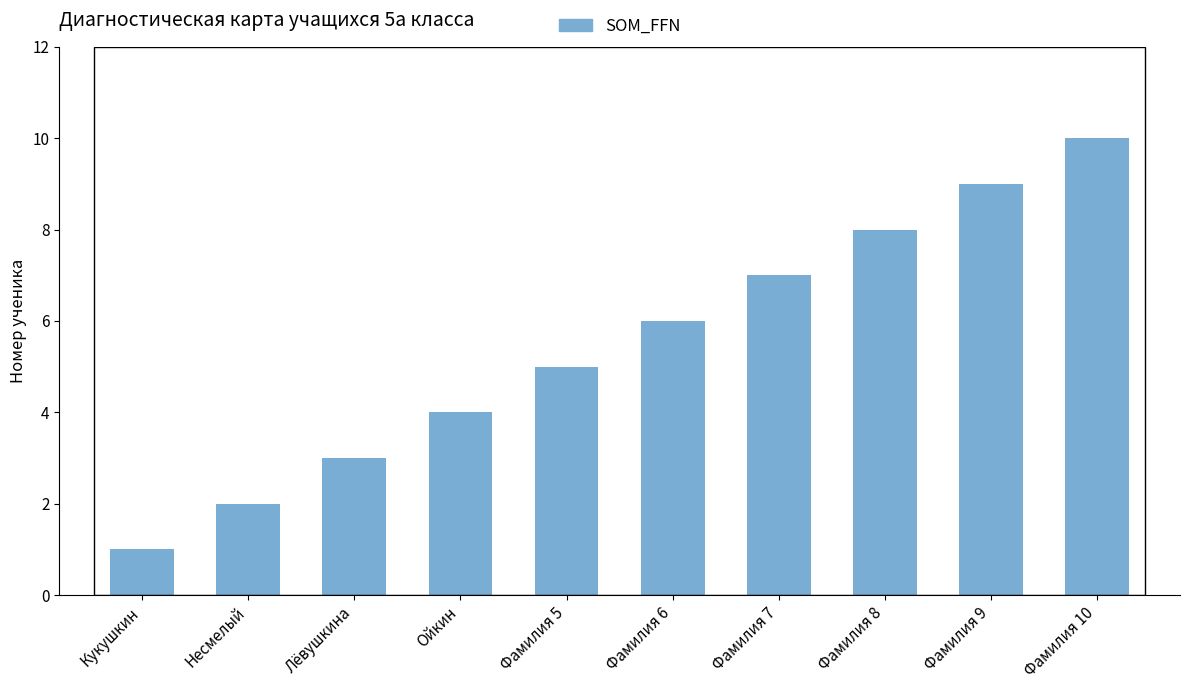

What is the approximate value at Несмелый?

2